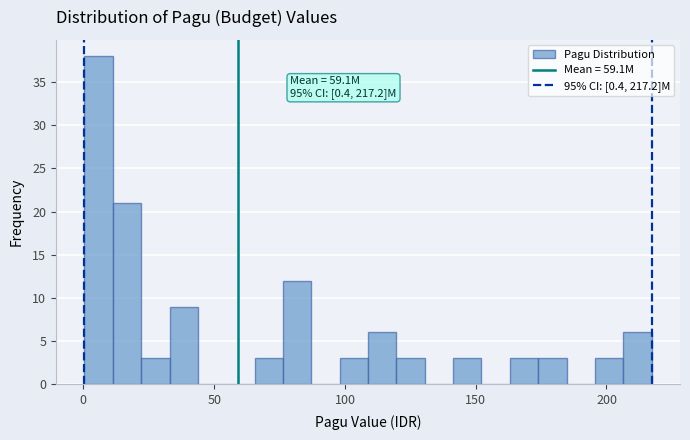

Around what value on the x-axis is the tallest bar? Give the approximate position of its centre, as read against the axis.

5